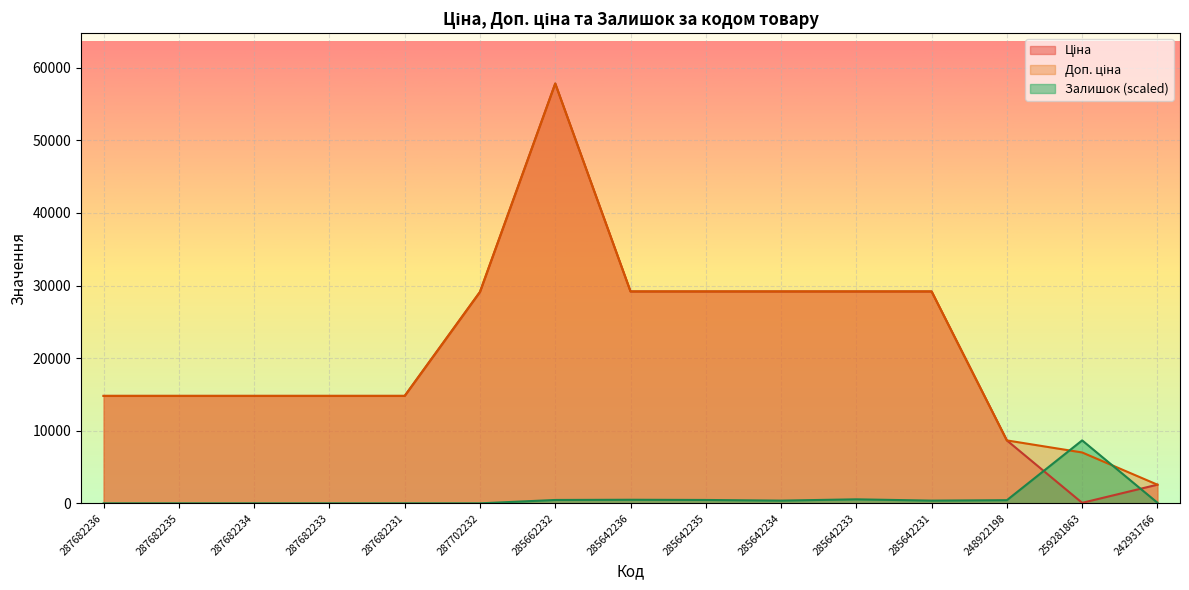

List the series in order of their peak value, highest first.

Ціна, Доп. ціна, Залишок